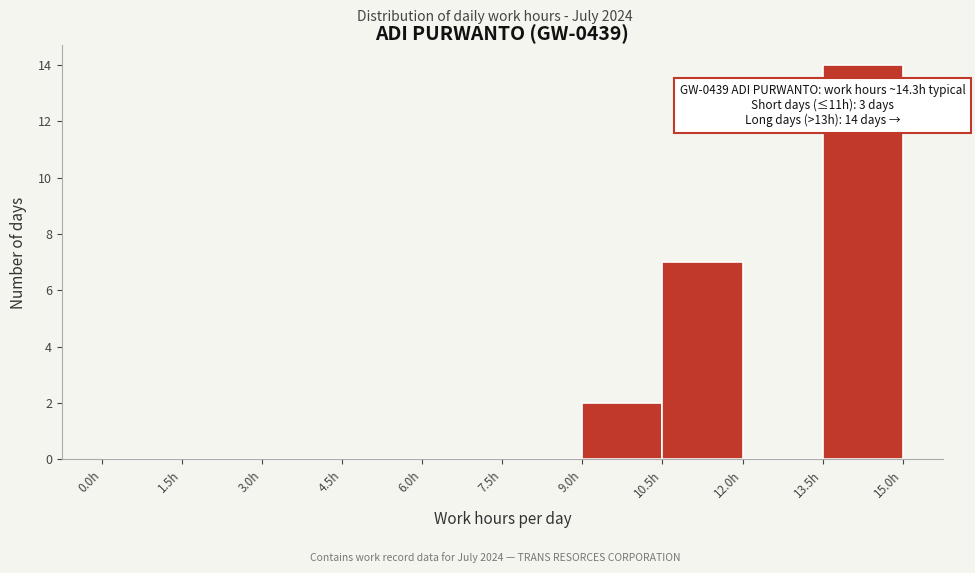

Which range on the x-axis has the tallest bar?

13.5 to 15.0